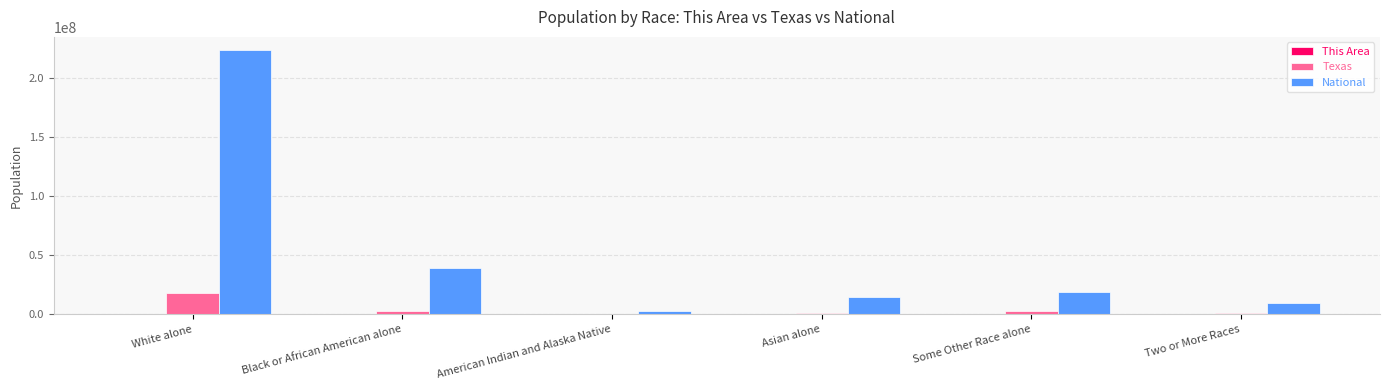

Is it true that Texas equals 17701552 at White alone?

True